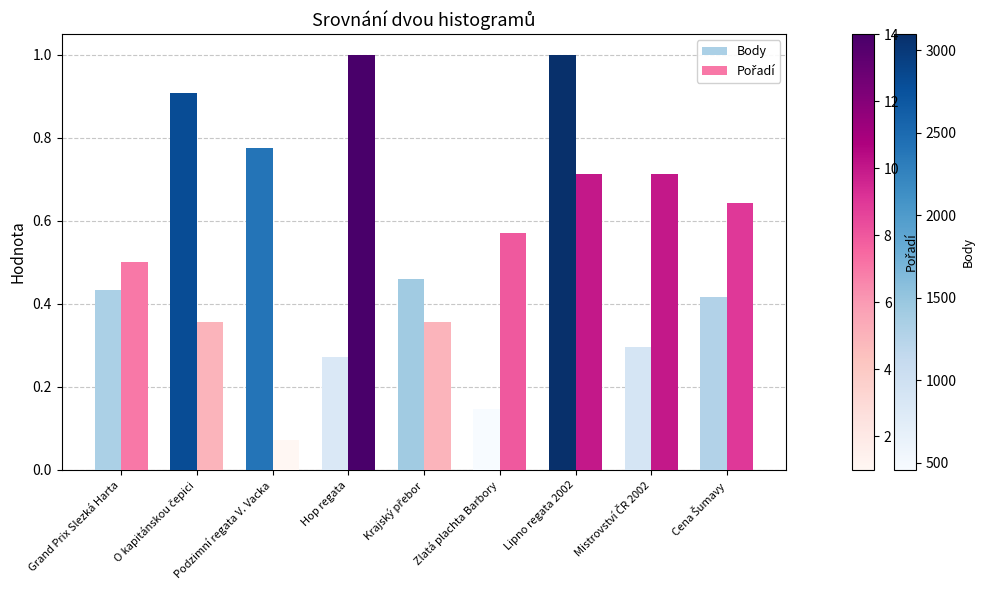

Which category has the lowest value in the Body series?

Zlatá plachta Barbory